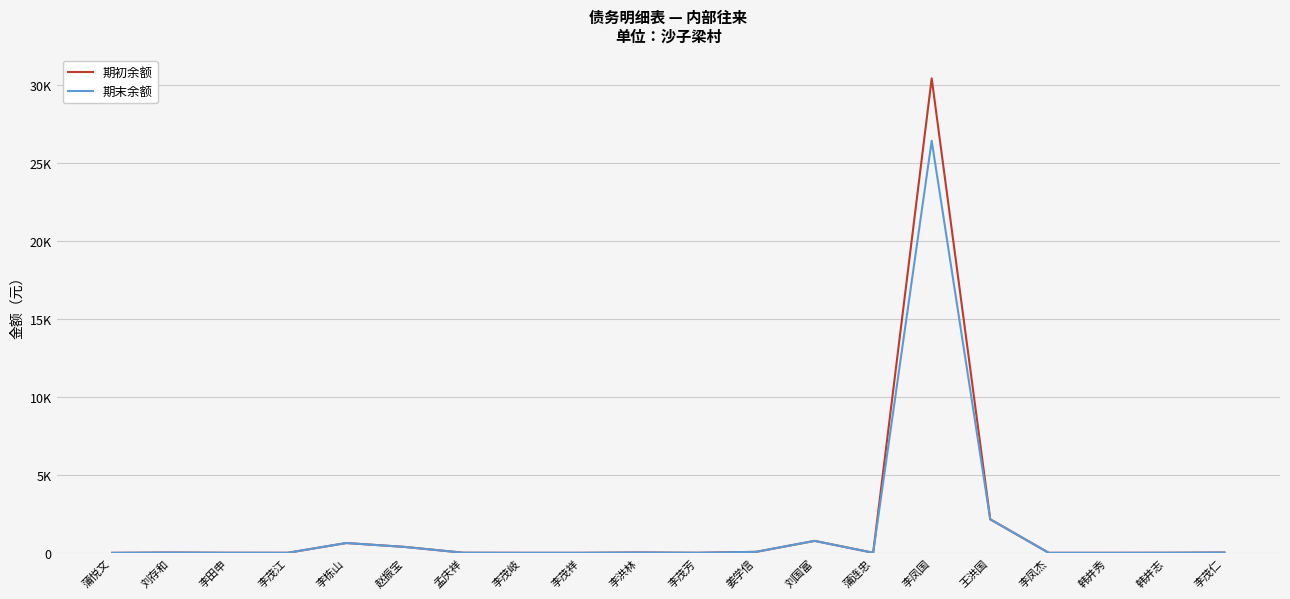

List the labels in order of 期初余额 value, largest first.

李凤国, 王洪国, 刘国富, 李栋山, 赵振宝, 姜学信, 李洪林, 李茂仁, 刘存和, 孟庆祥, 蒲连忠, 韩井志, 李田申, 李茂芳, 李茂江, 李茂岐, 李茂祥, 韩井秀, 蒲悦文, 李凤杰